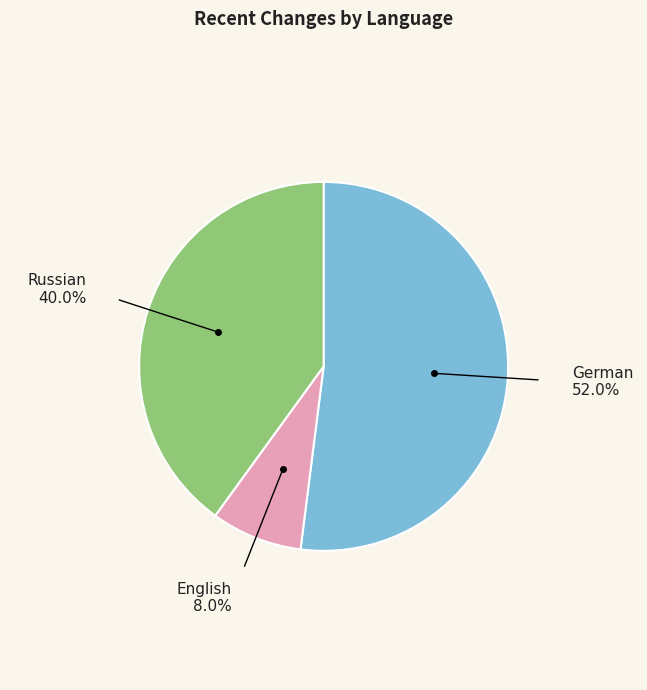

What percentage is the English slice, to the nearest percent?

8%